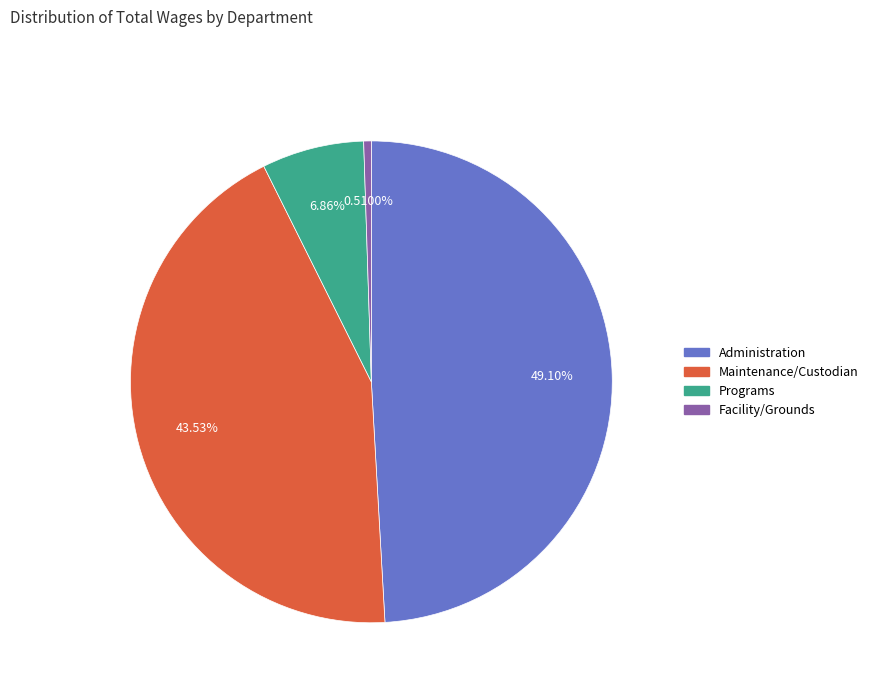

To the nearest percent, what percentage of the pie is Administration?

49%